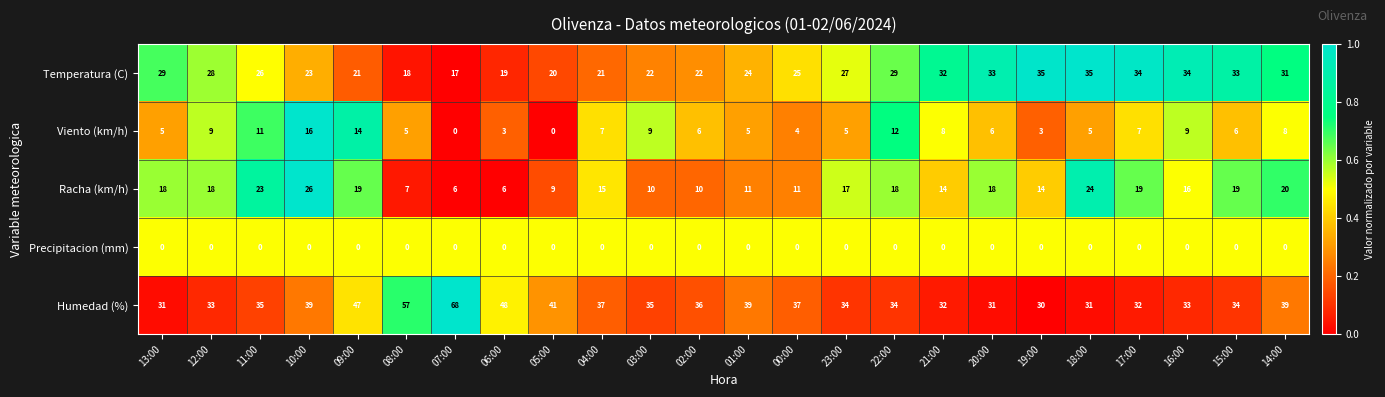

Between 09:00 and 02:00, which series saw the biggest shift?

Humedad (%)